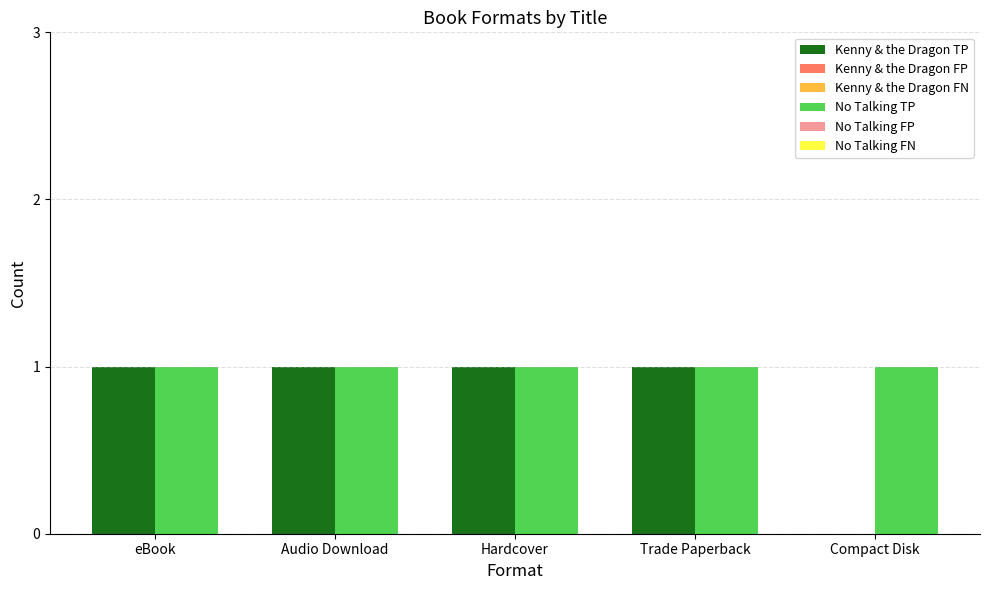

Which series has the largest total across all categories?

No Talking TP